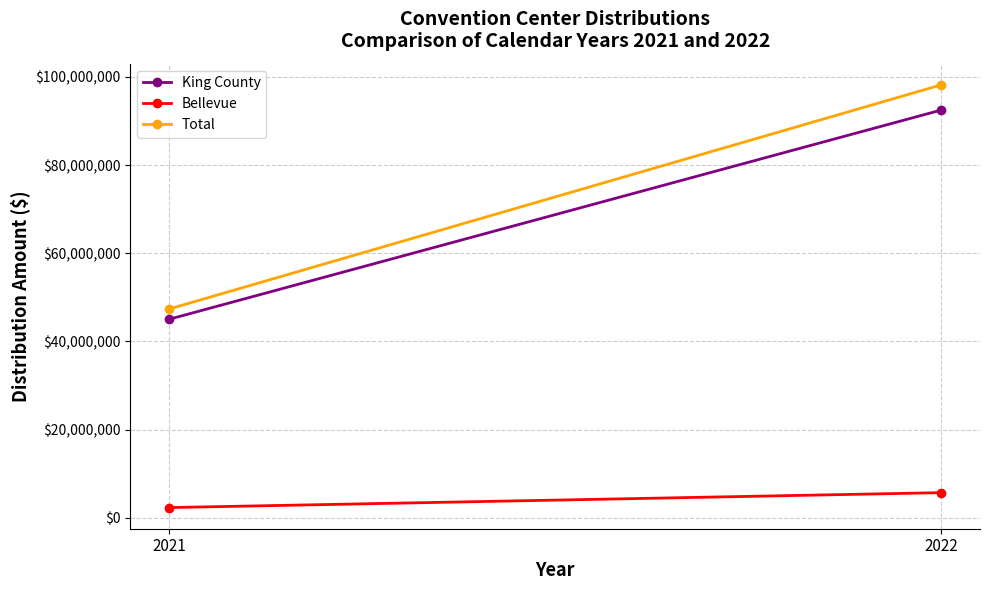

At which category is the sum across all series the highest?

2022